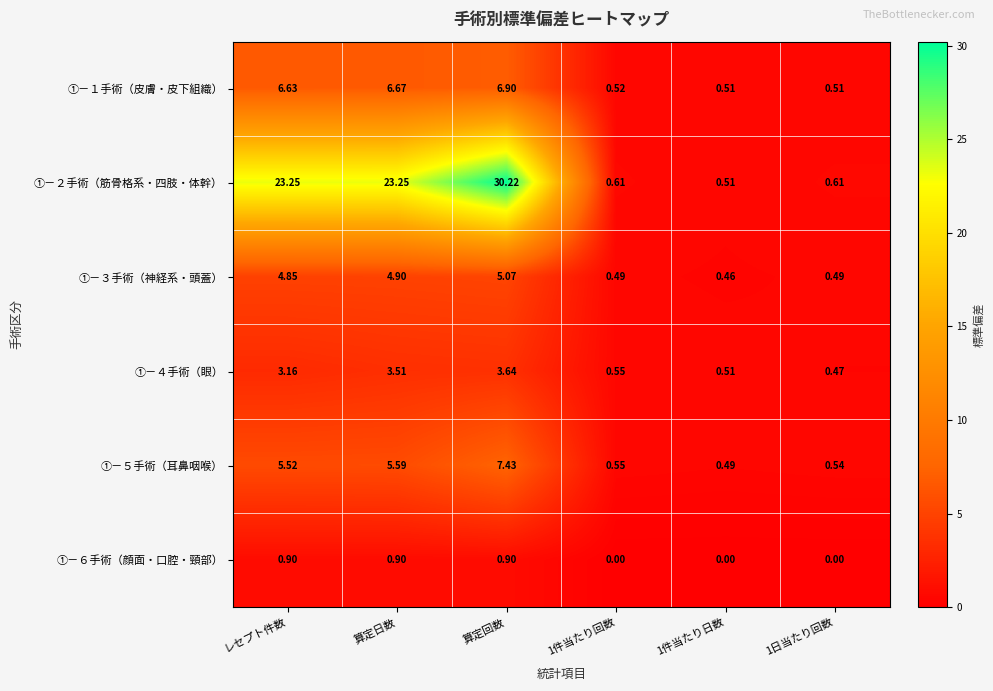

Which category has the highest value across all series?

算定回数